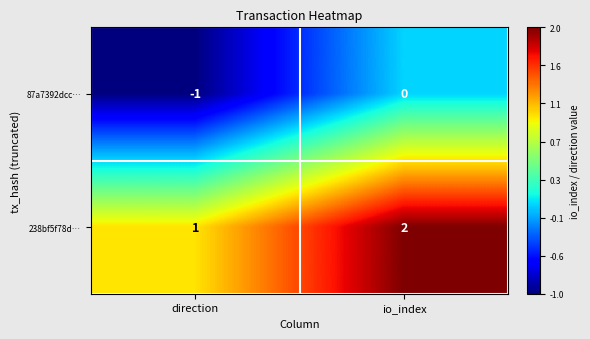

The 87a7392dcc… series shows -1 at direction. True or false?

True